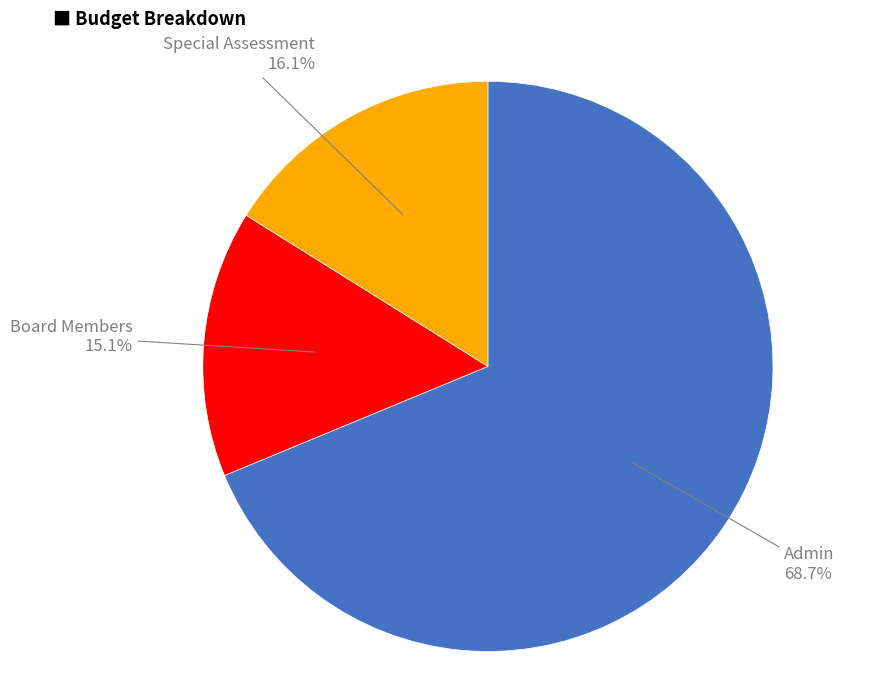

Is there any slice that represents more than half of the pie?

Yes